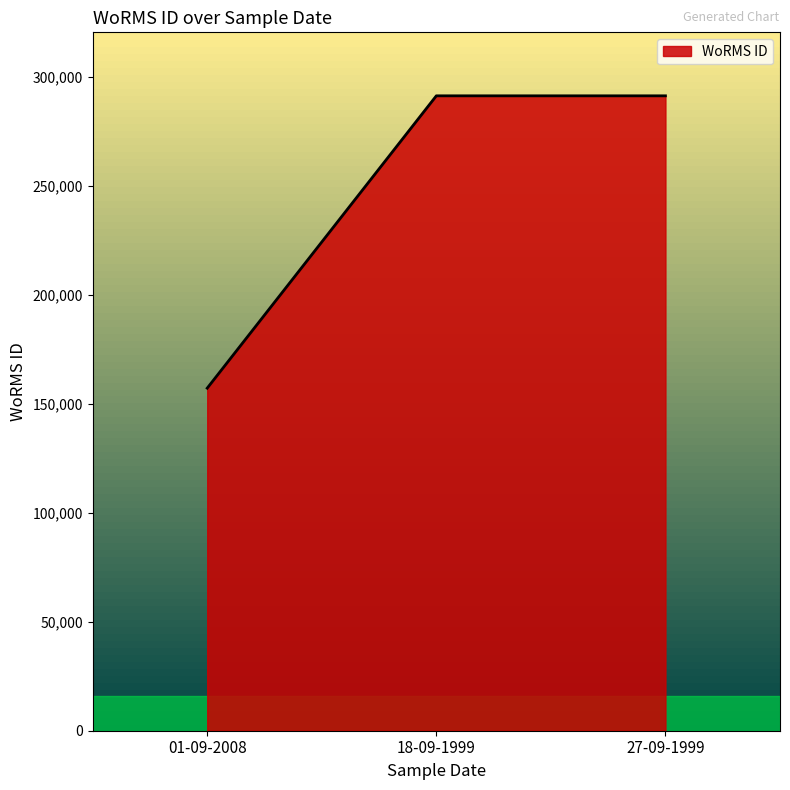

What is the sum of the values at 27-09-1999 and 18-09-1999?

582834